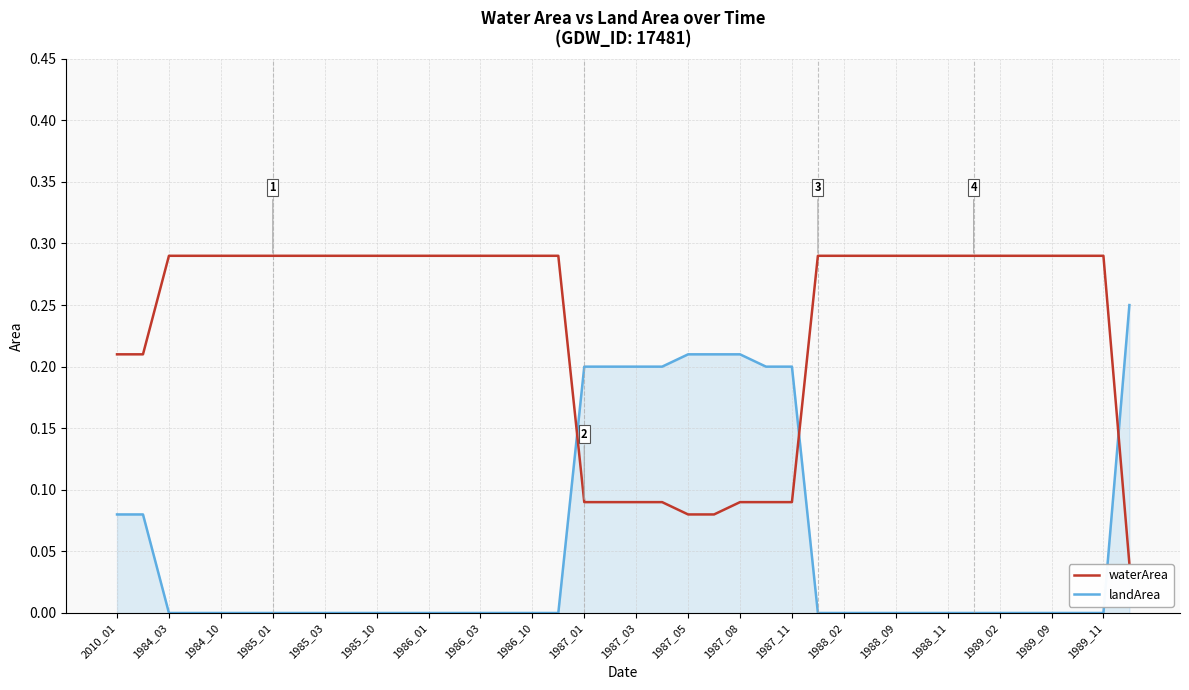

What are all the series names shown in the legend?

waterArea, landArea